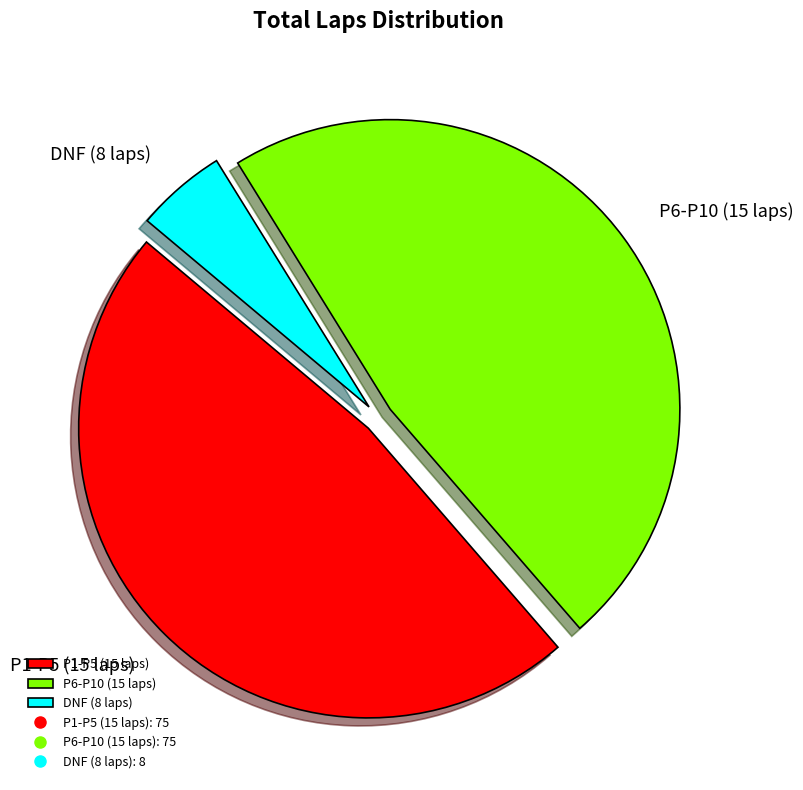

The P6-P10 (15 laps) slice represents 47% of the pie. True or false?

True